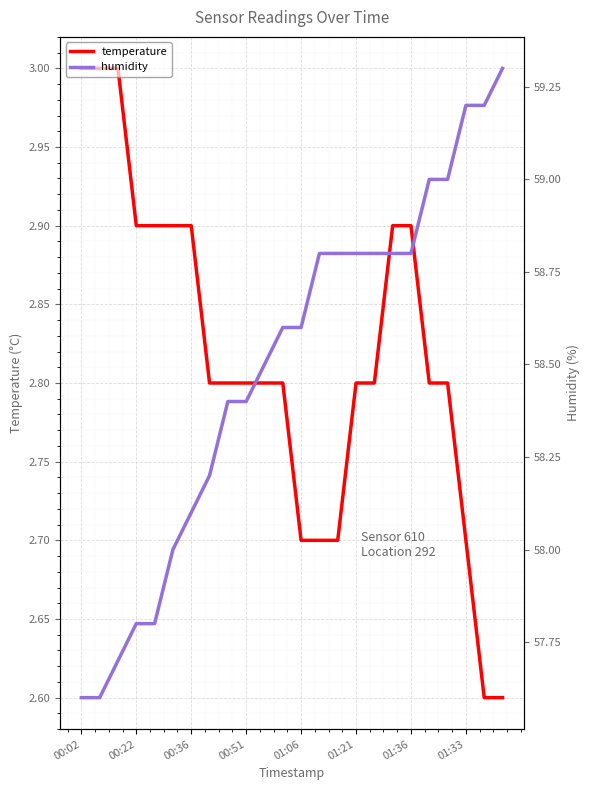

True or false: humidity and temperature intersect in this chart.

False